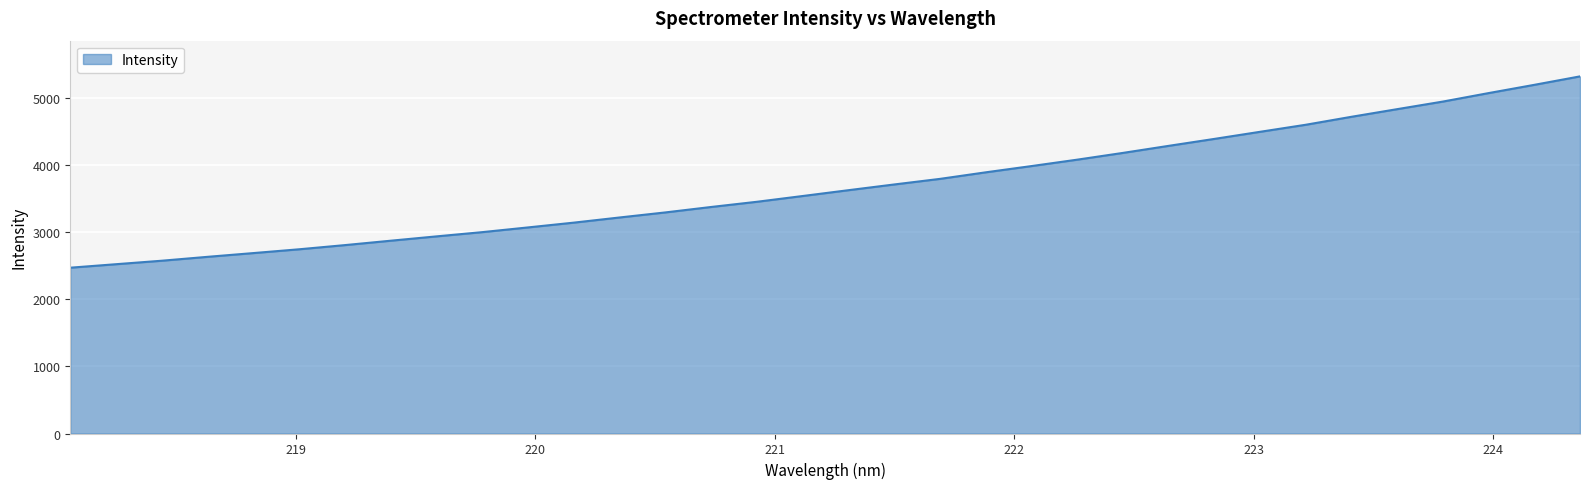

What is the greatest value displayed?

5320.3